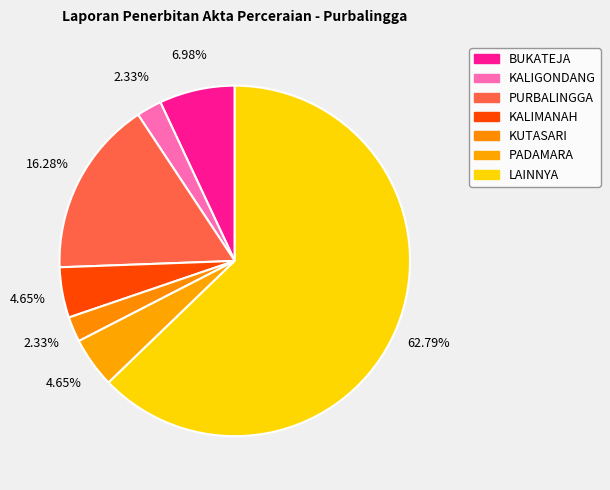

Count the number of slices in the pie.

7